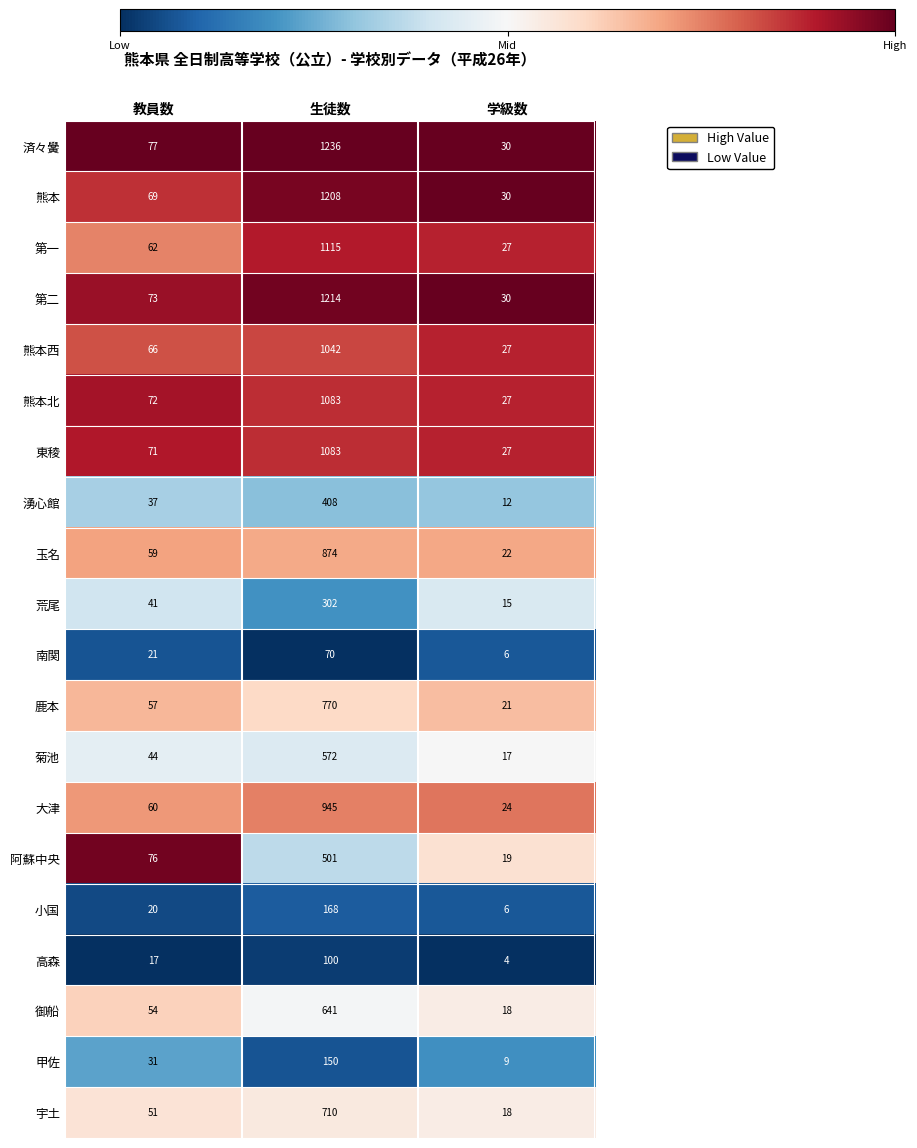

Is it true that 御船 equals 18 at 学級数?

True